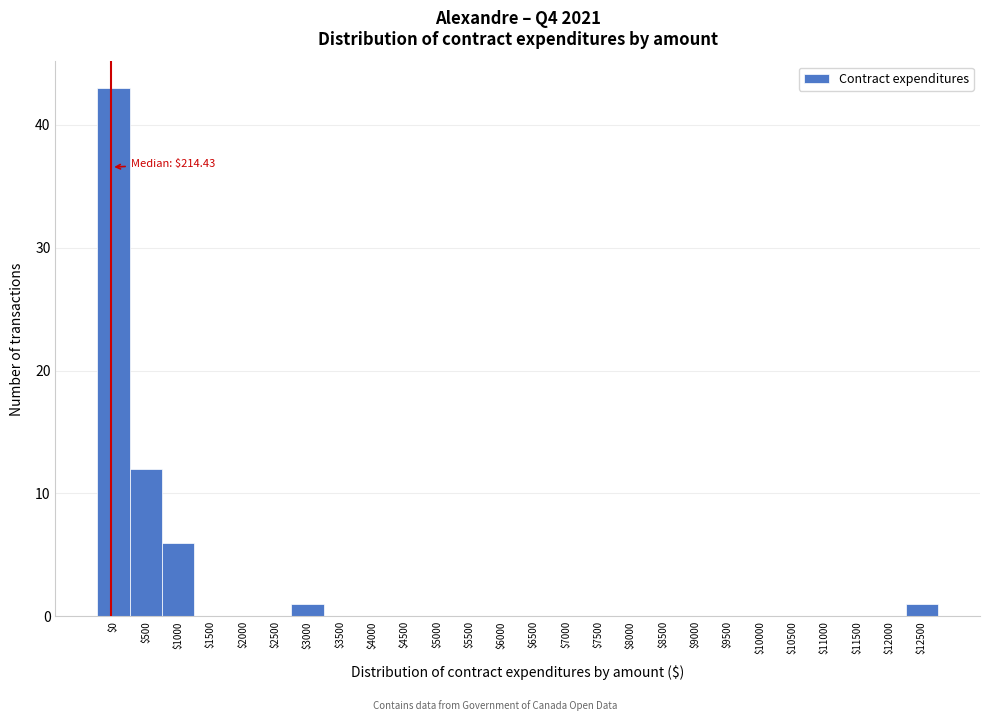

Is it true that the value at $5500 is 0?

True